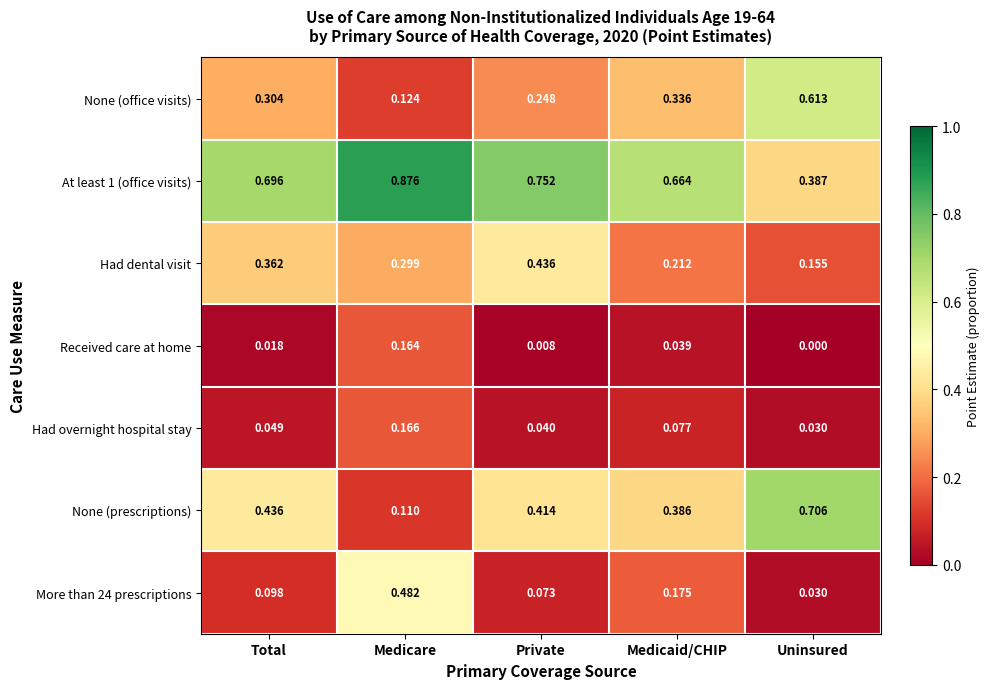

Count the number of data series in this chart.

7